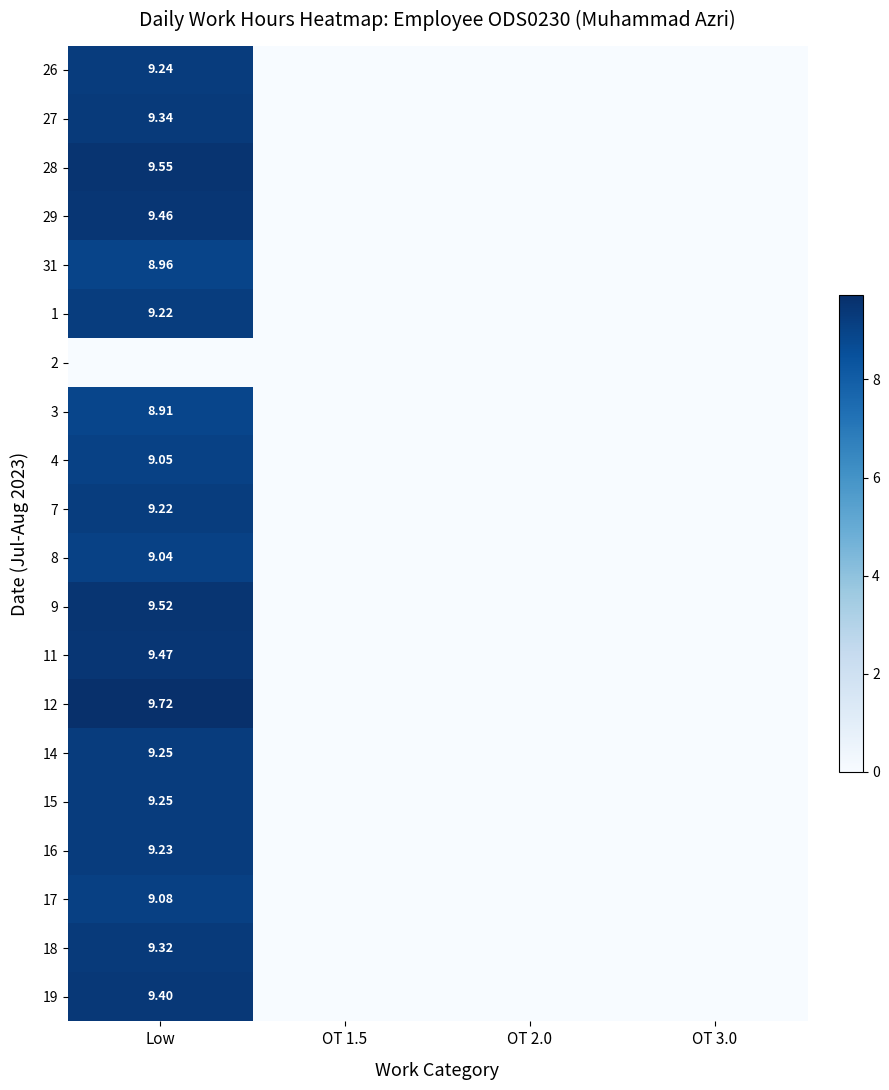

The 12 series shows 5.1 at Low. True or false?

False